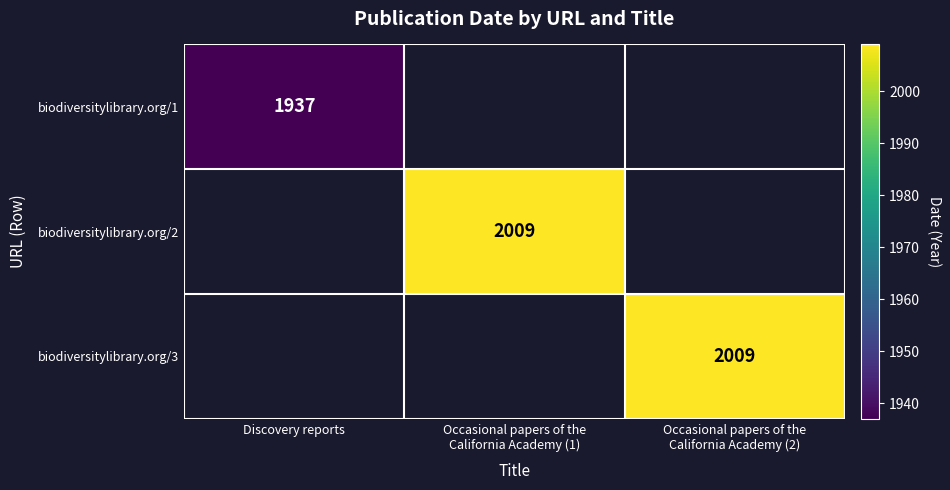

The value of biodiversitylibrary.org/1 at Discovery reports is 1937. True or false?

True